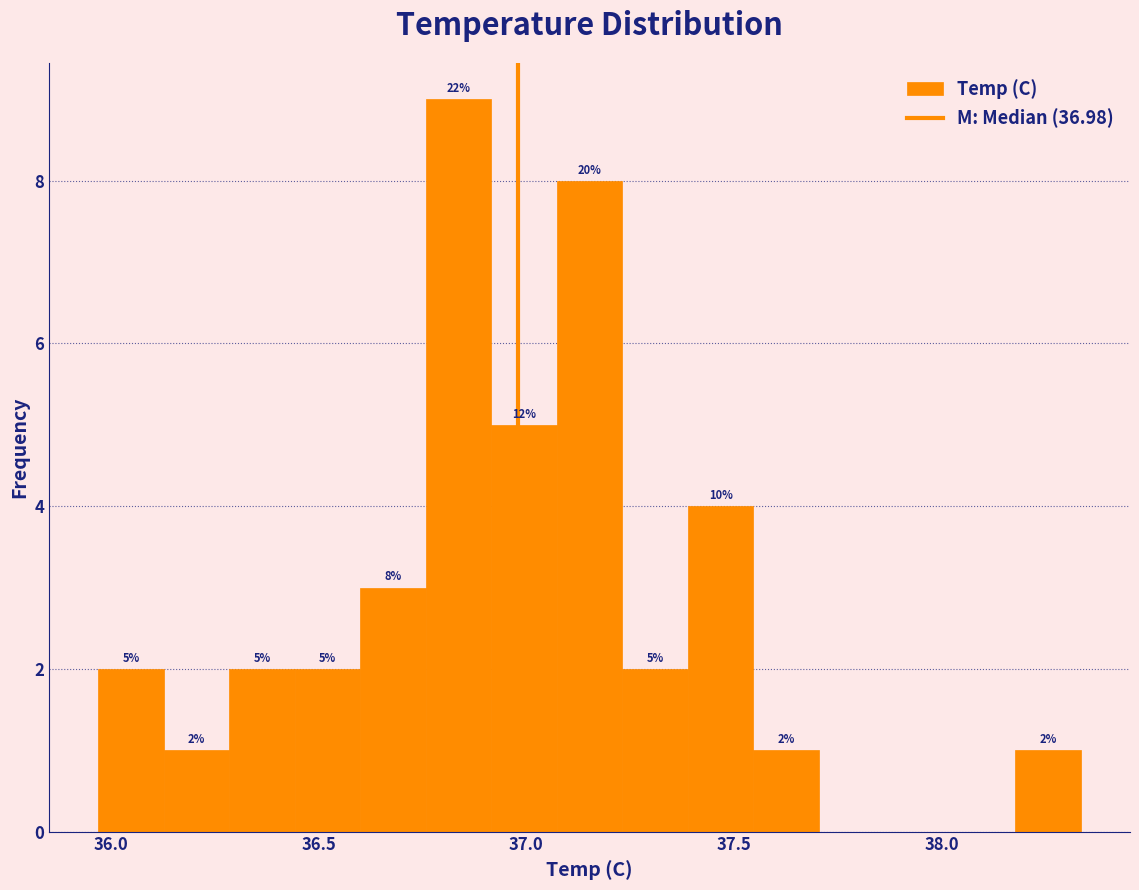

Read against the x-axis, roughly where is the centre of the tallest bar?

36.85